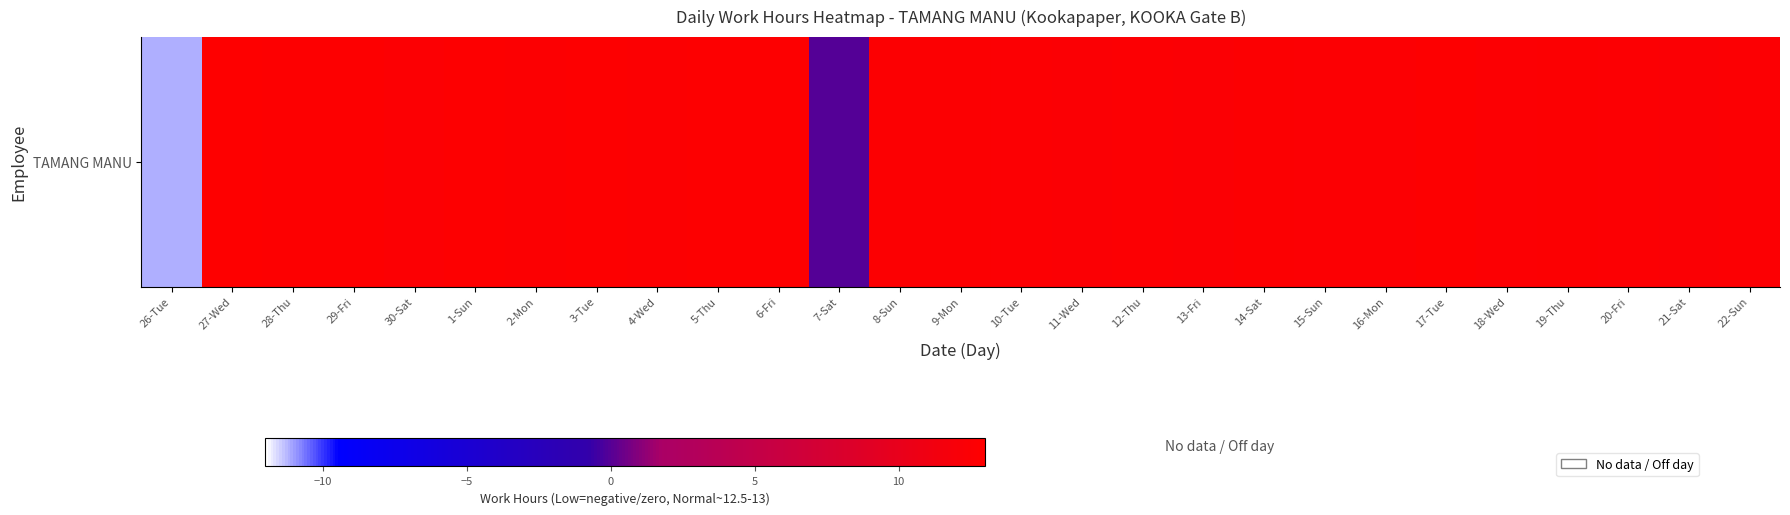

Which has a higher value, 17-Tue or 1-Sun?

17-Tue